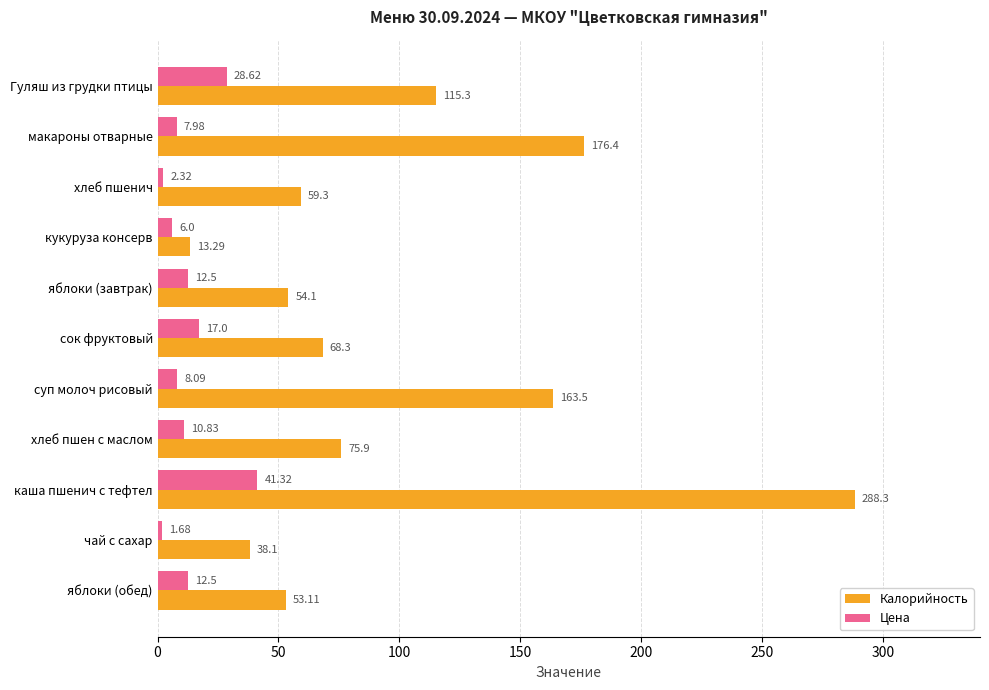

Where is Цена nearest to the value 21?

сок фруктовый